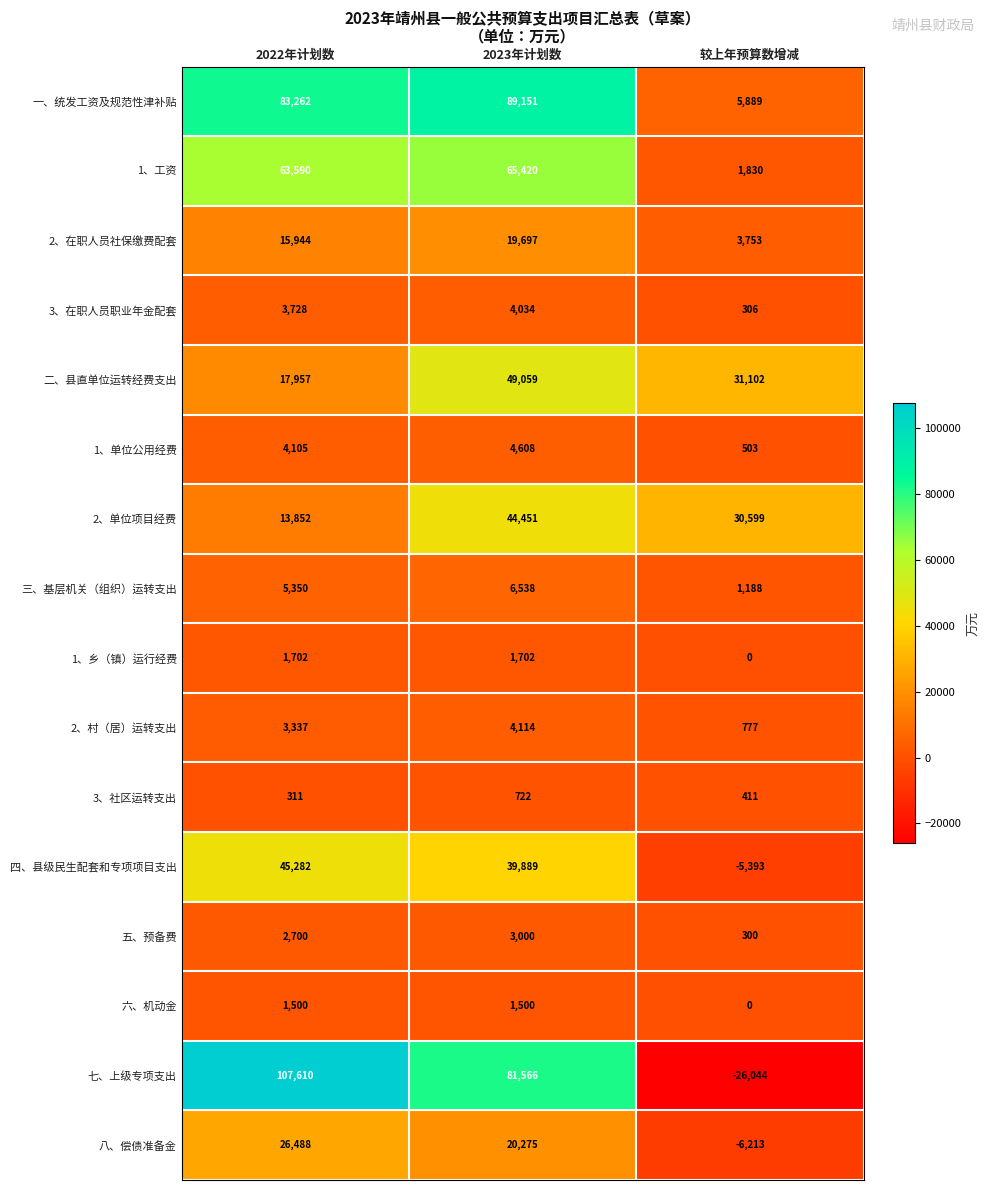

At which category is the sum across all series the highest?

2023年计划数